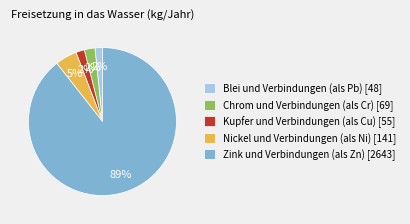

To the nearest percent, what portion does Kupfer und Verbindungen (als Cu) [55] represent?

2%